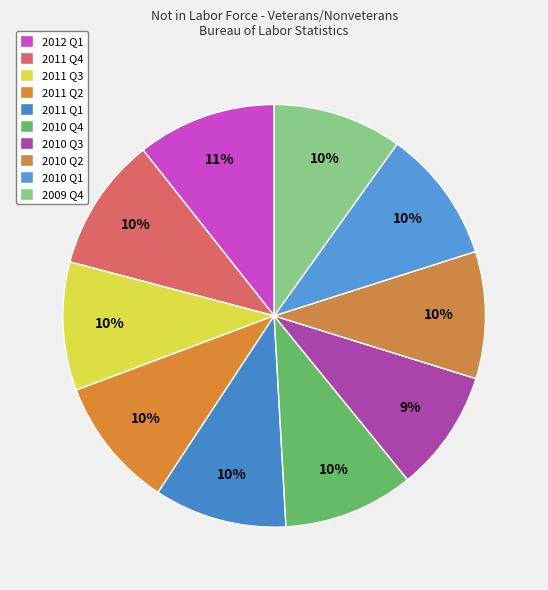

The 2011 Q3 slice represents 4% of the pie. True or false?

False